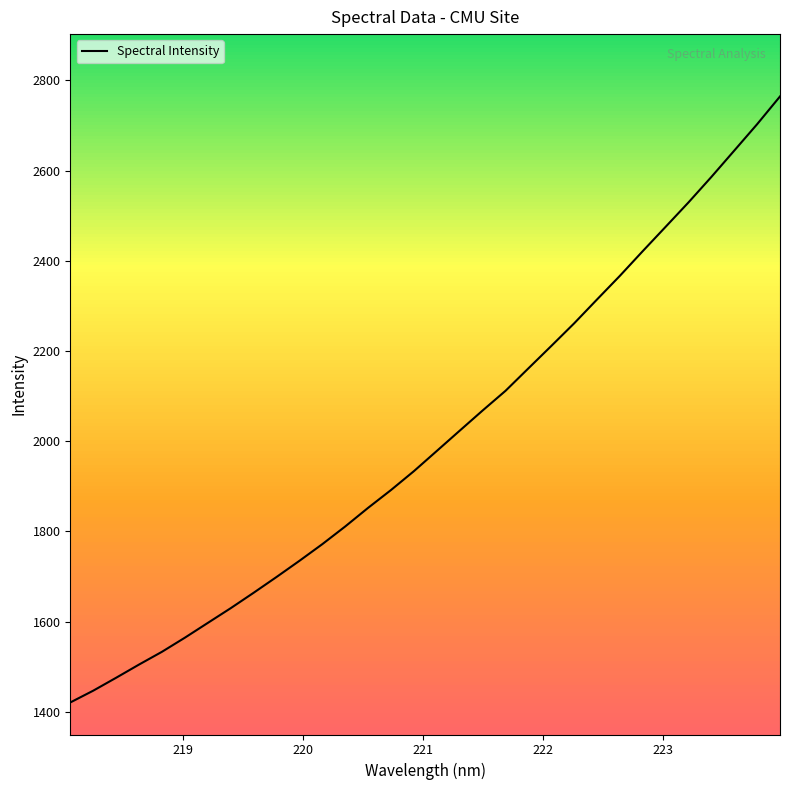

What is the maximum value shown in the chart?

2764.6